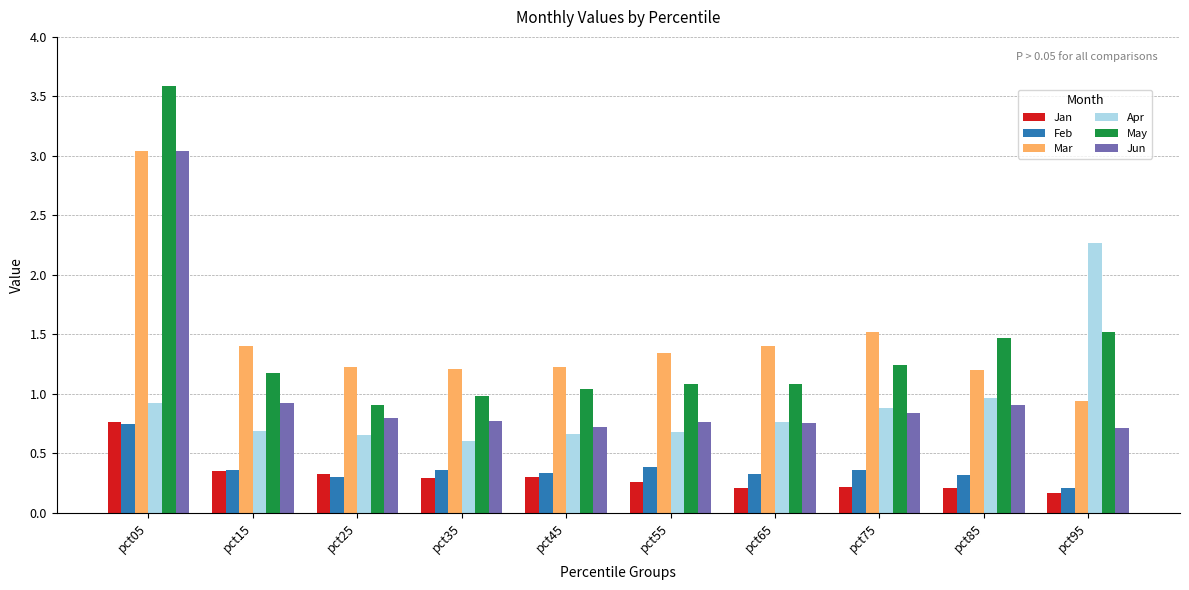

What is the minimum value for Mar?

0.9